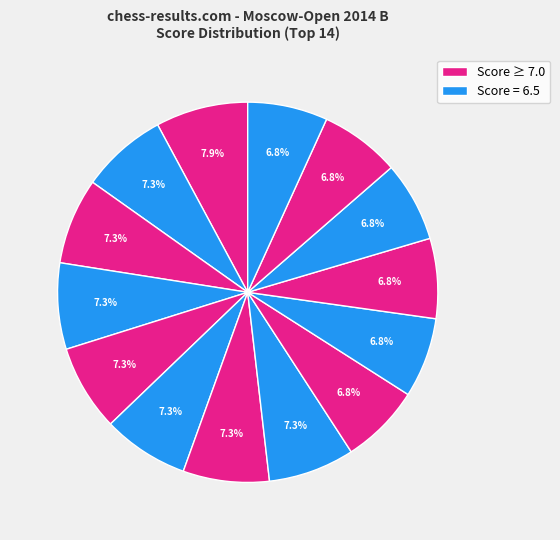

Is there a majority slice in this chart?

No